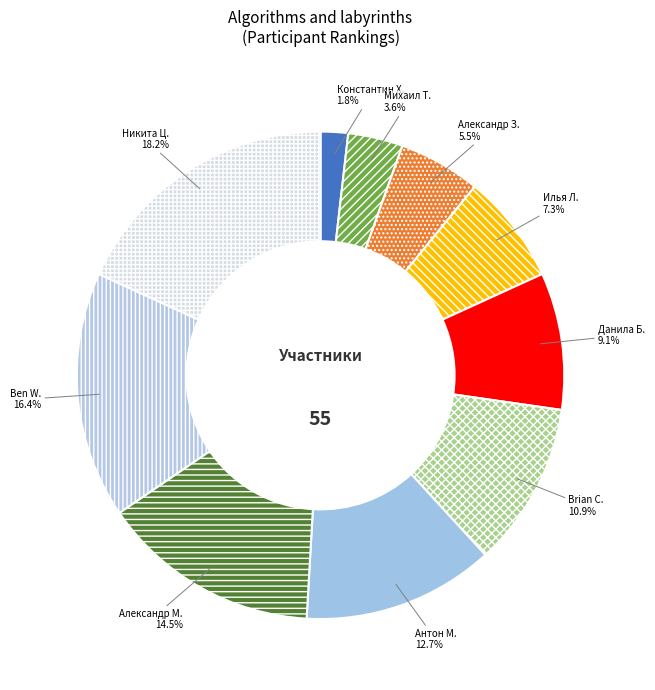

Which has a higher value, Михаил Т. or Антон М.?

Антон М.